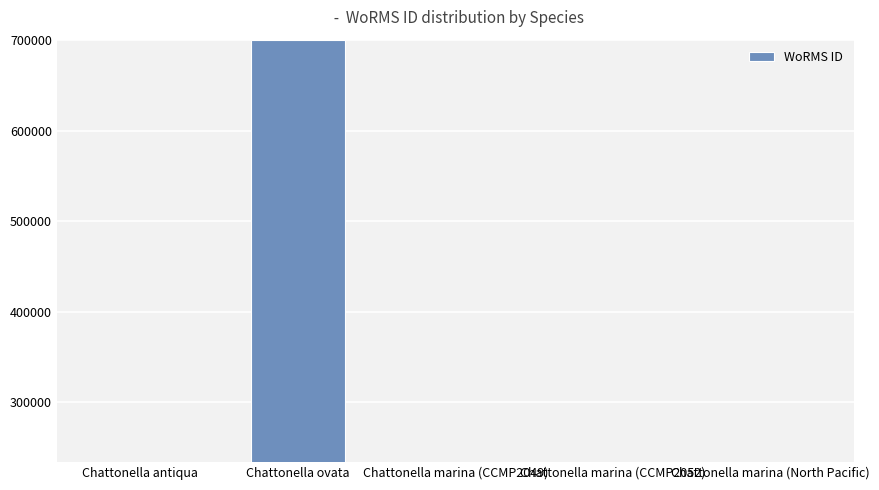

Approximately how many times larger is the value at Chattonella marina (CCMP2049) compared to Chattonella ovata?

0.3